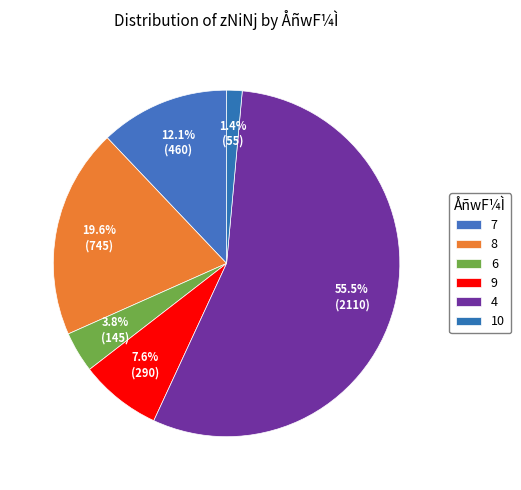

What is the majority slice?

4